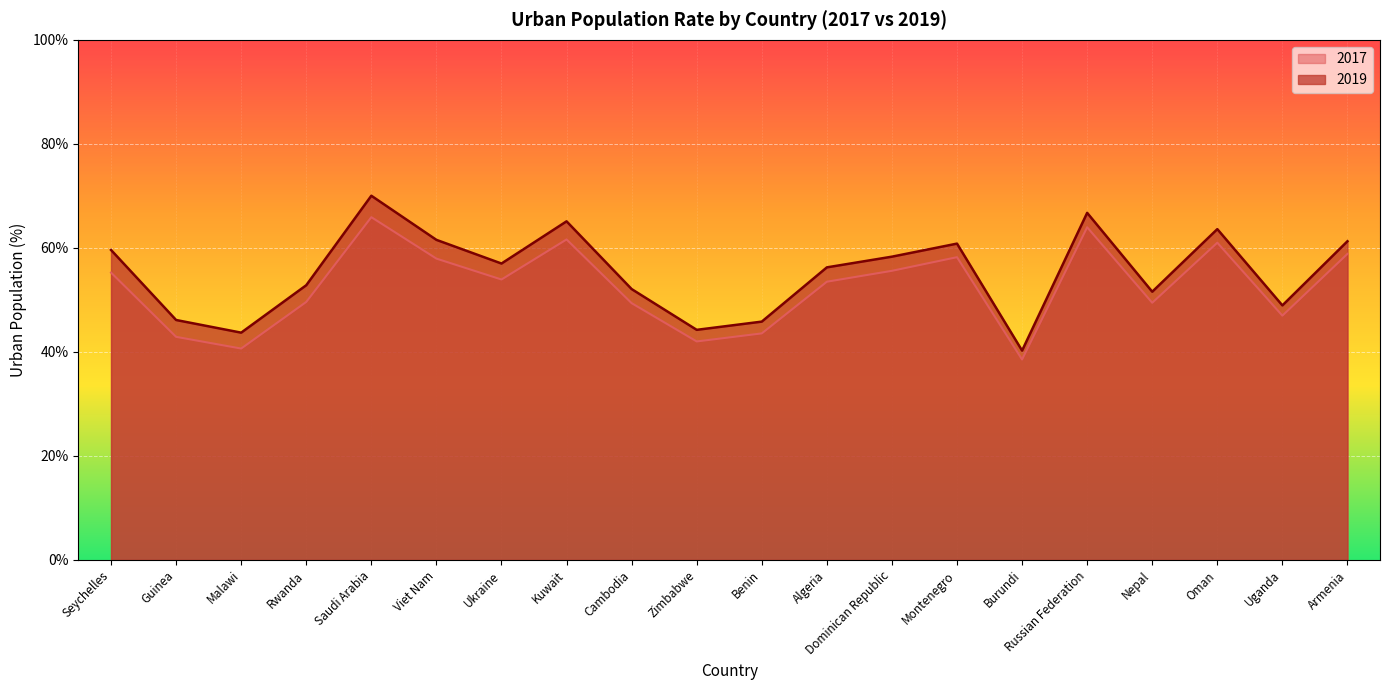

True or false: 2017 has more than 1 interior local peaks.

True